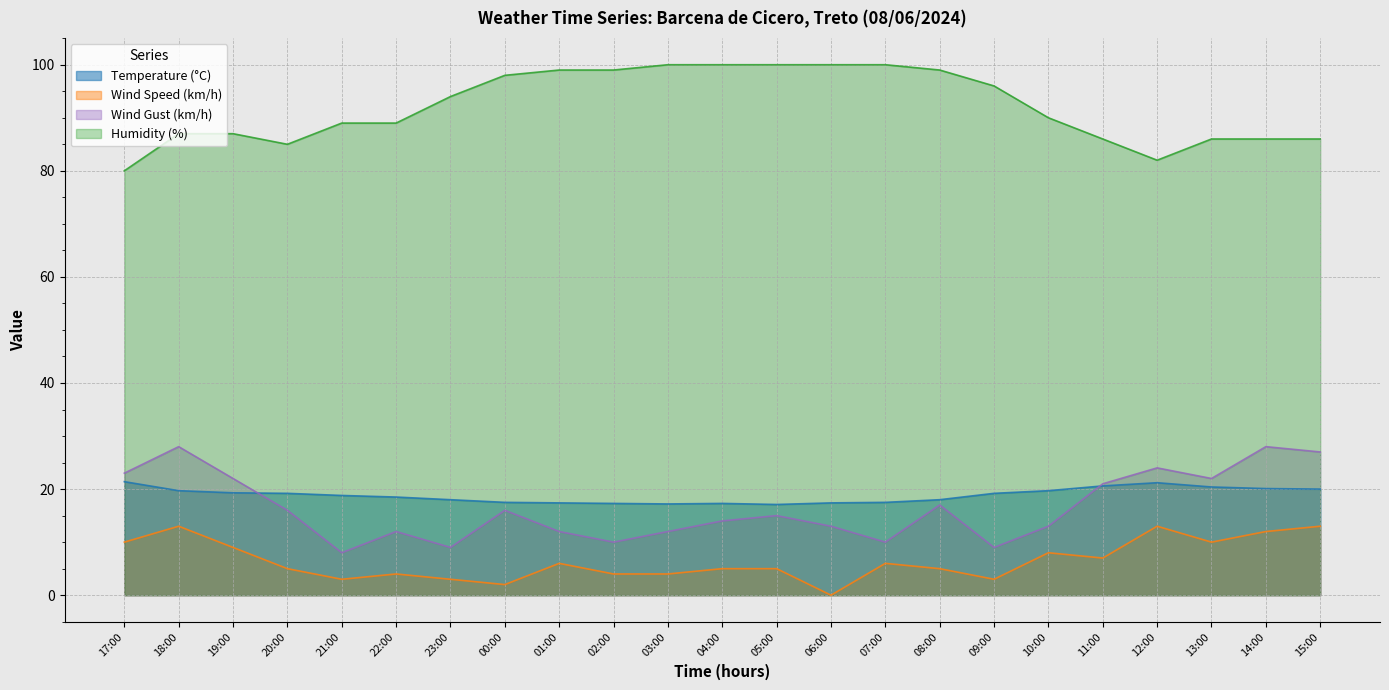

At which category is the sum across all series the highest?

18:00